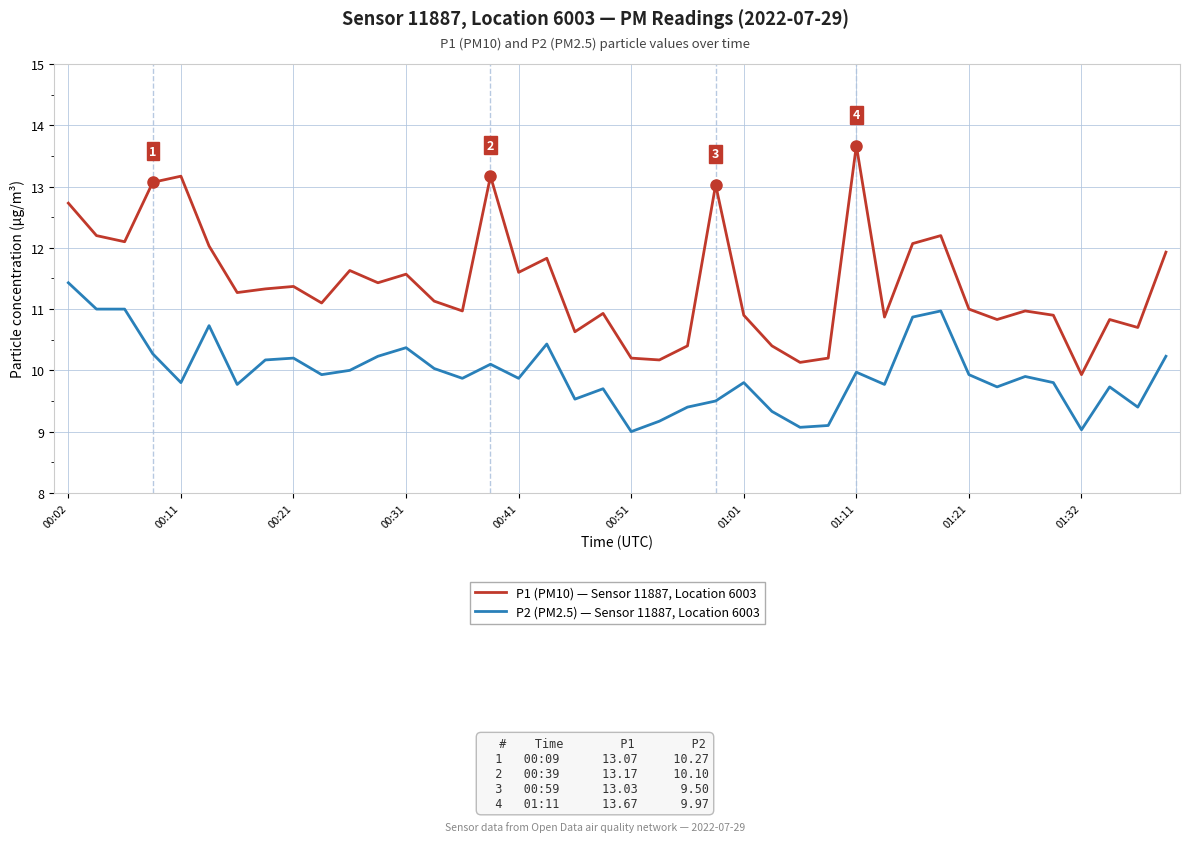

Which series has the largest range (max minus min)?

P1 (PM10) — Sensor 11887, Location 6003